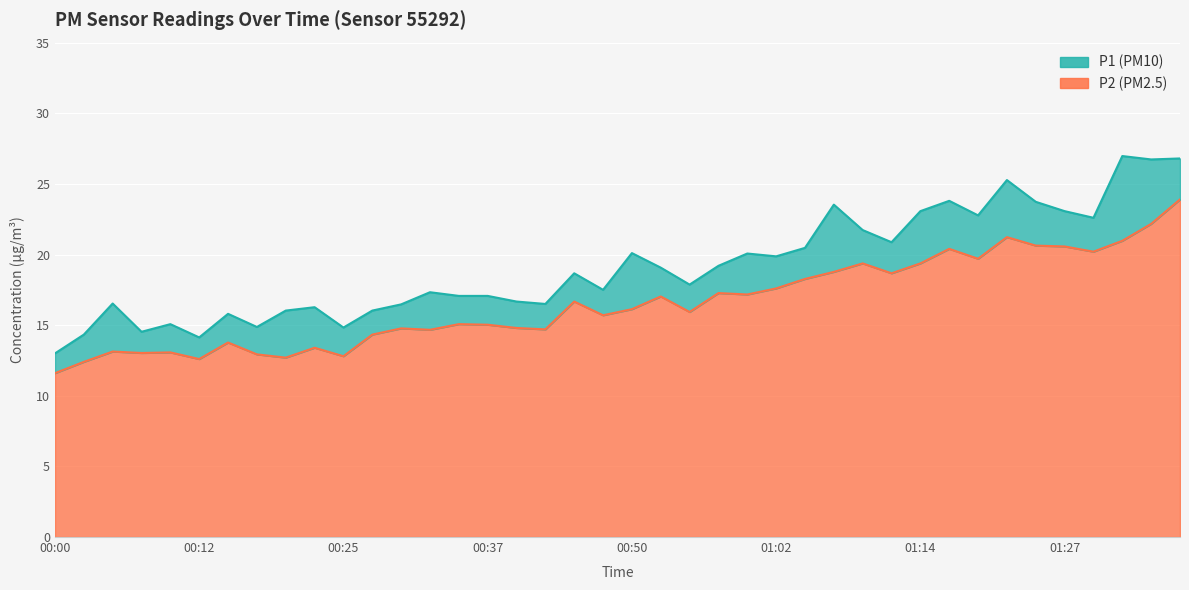

What are all the series names shown in the legend?

P1, P2